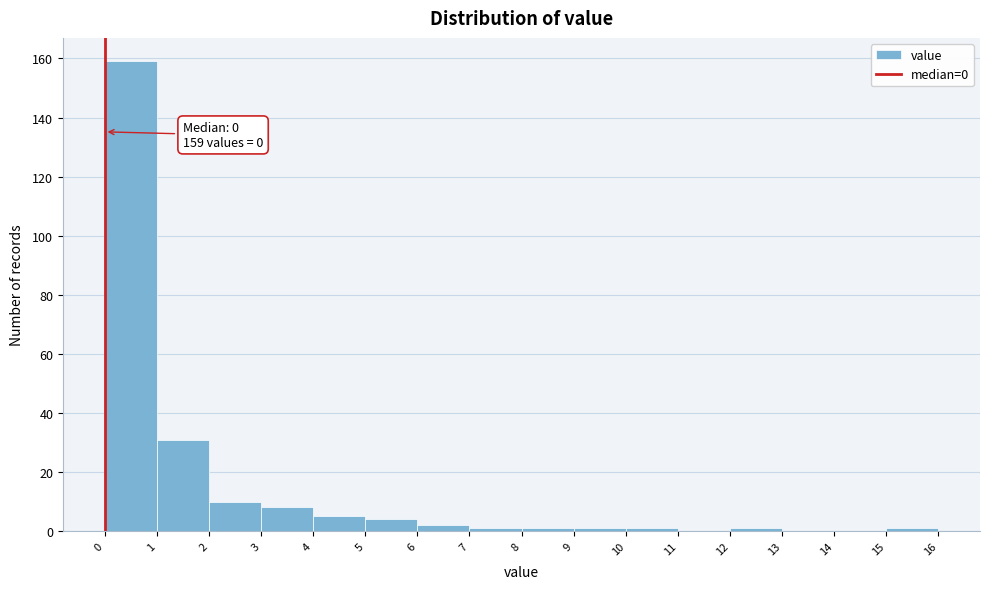

Which range on the x-axis has the tallest bar?

0 to 1